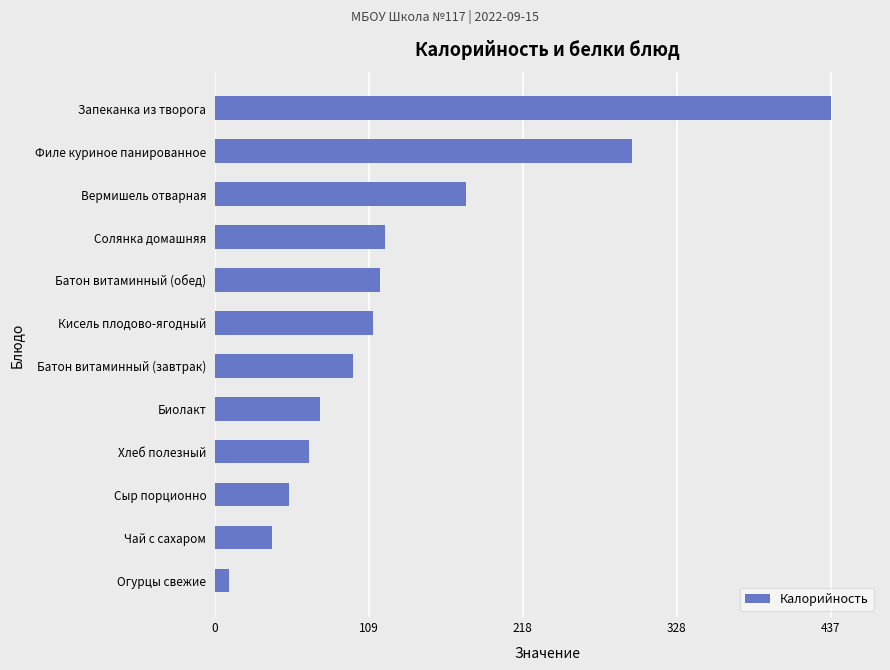

Which label corresponds to the largest value in the chart?

Запеканка из творога